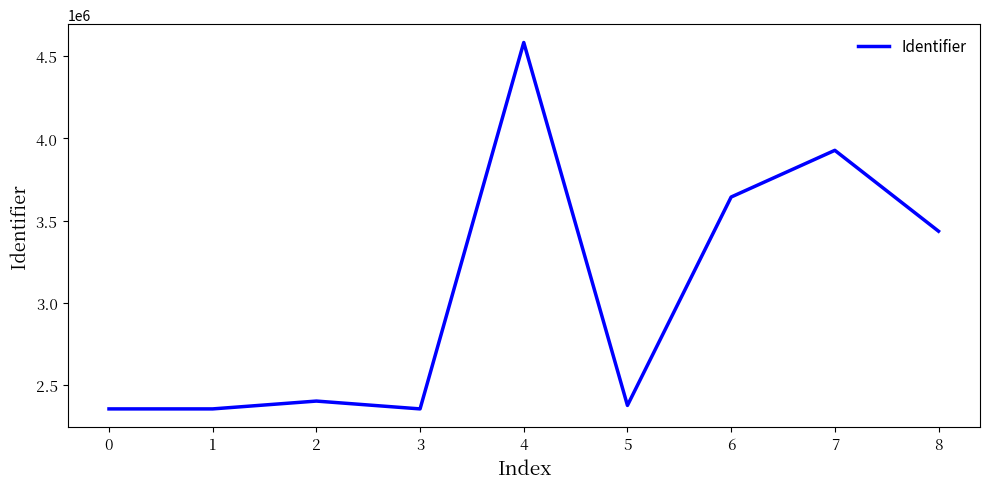

Which has a higher value, 8 or 3?

8